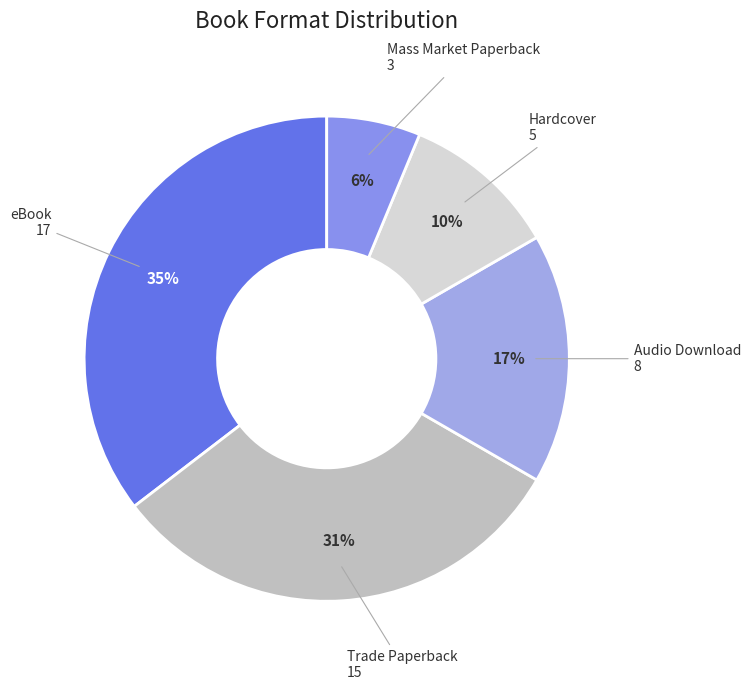

How many segments does this pie chart have?

5